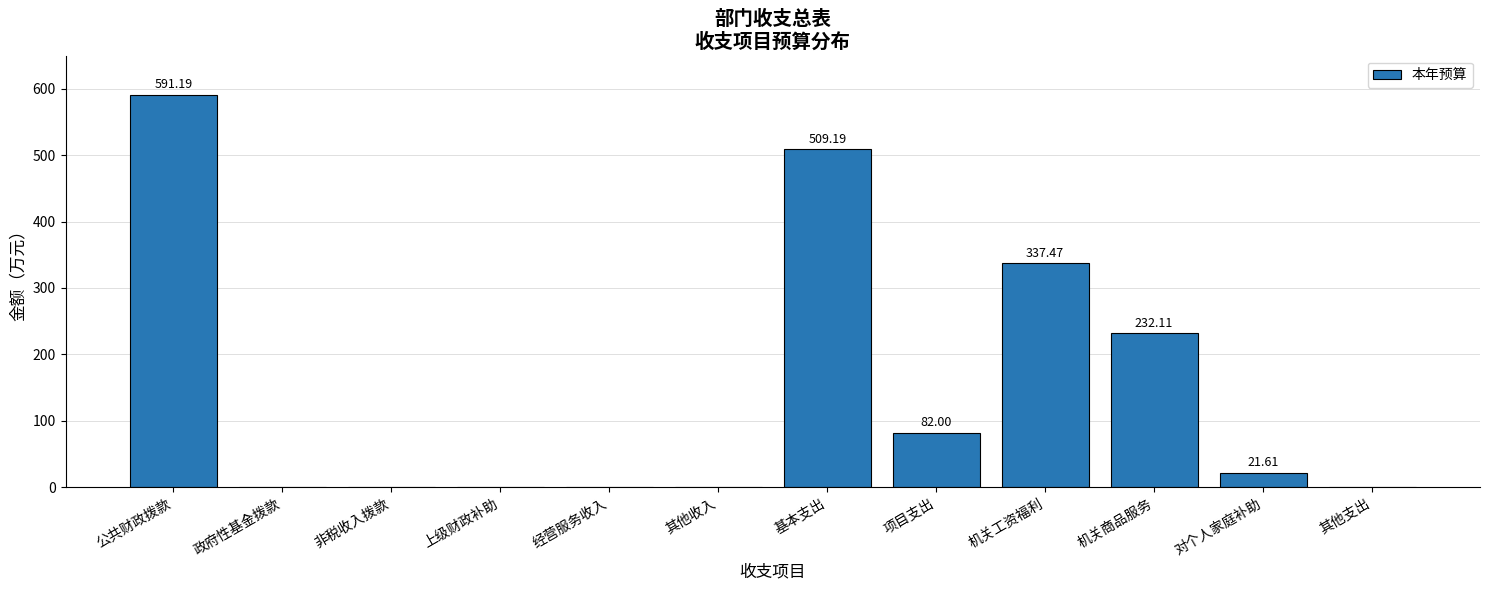

Reading right to left, list all the values displayed in this chart.

其他支出=0.0	对个人家庭补助=21.6	机关商品服务=232.1	机关工资福利=337.5	项目支出=82.0	基本支出=509.2	其他收入=0.0	经营服务收入=0.0	上级财政补助=0.0	非税收入拨款=0.0	政府性基金拨款=0.0	公共财政拨款=591.2